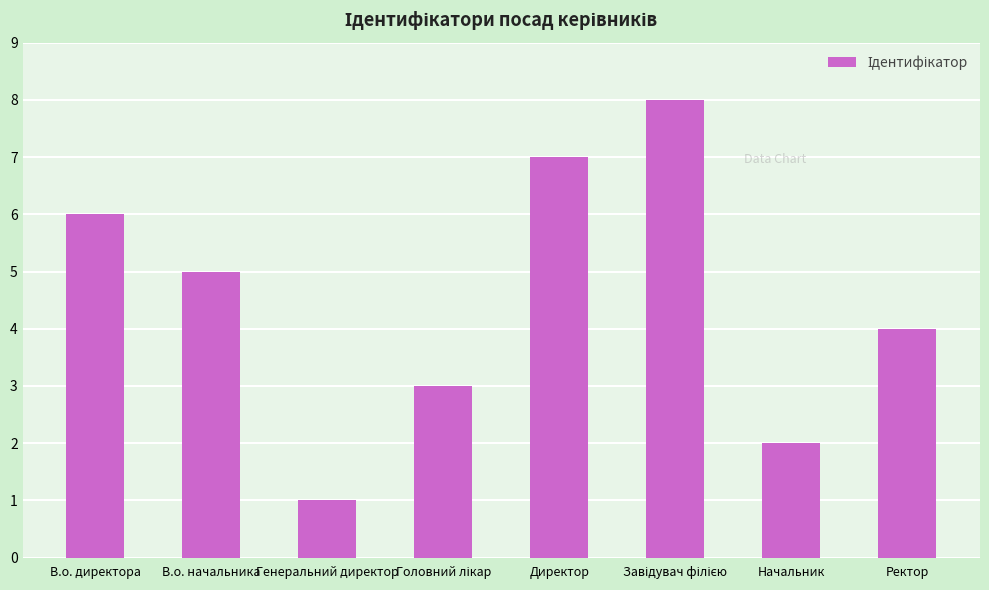

What is the label of the 7th bar from the left?

Начальник